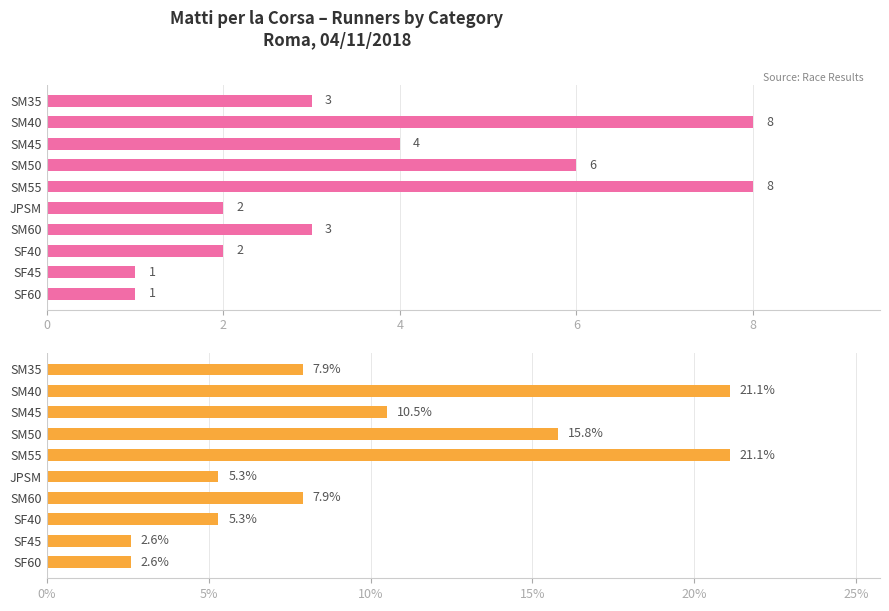

The Count series shows 1.8 at 4. True or false?

False